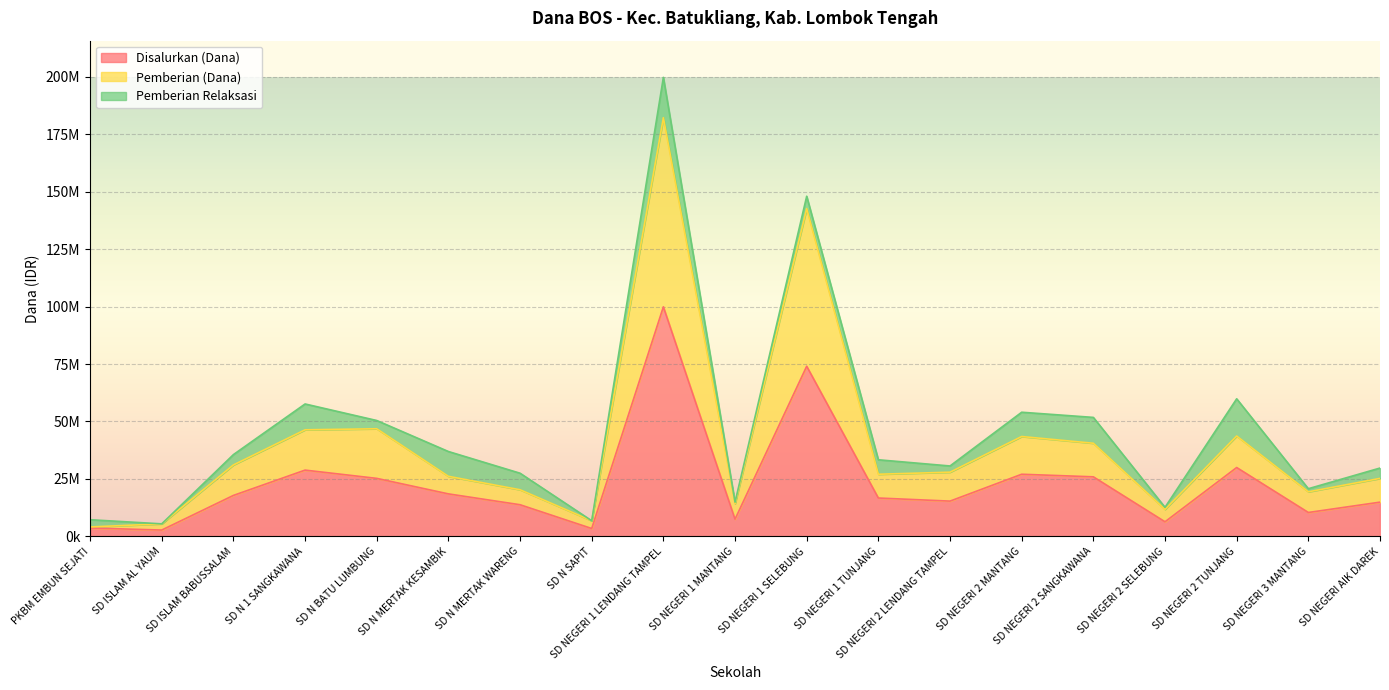

What are all the series names shown in the legend?

Disalurkan (Dana), Pemberian (Dana), Pemberian Relaksasi